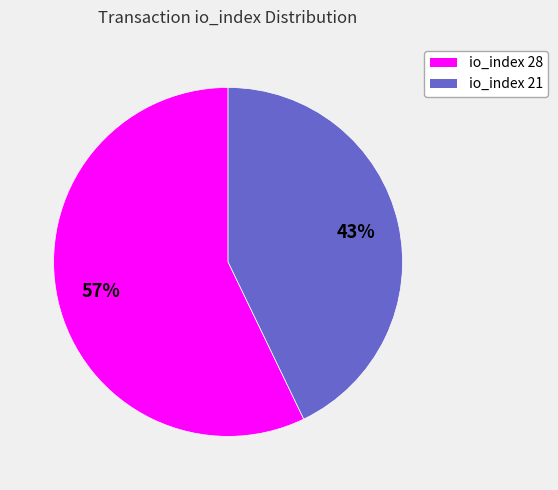

Which slice is the smallest?

io_index 21